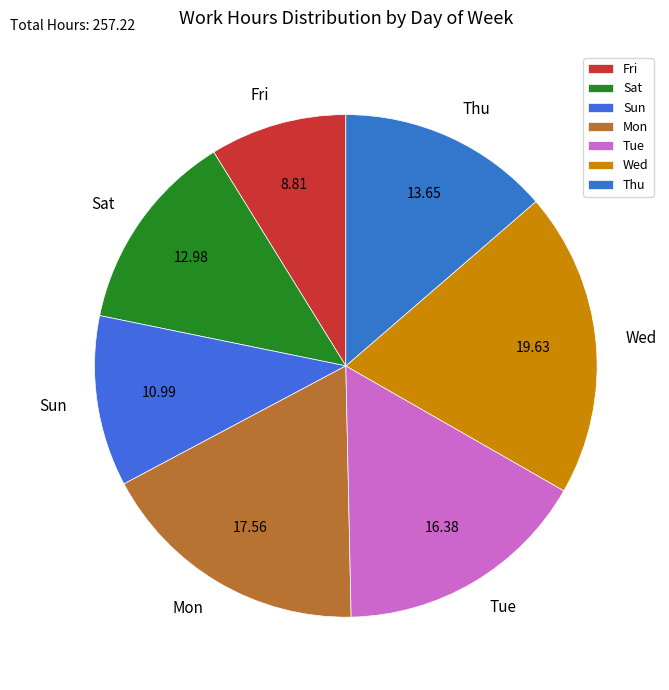

Is the sum of Sun and Thu greater than half?

No